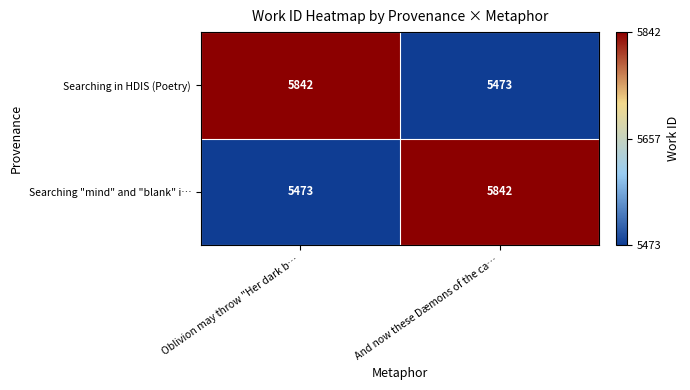

What is the minimum value for Searching "mind" and "blank" i…?

5473